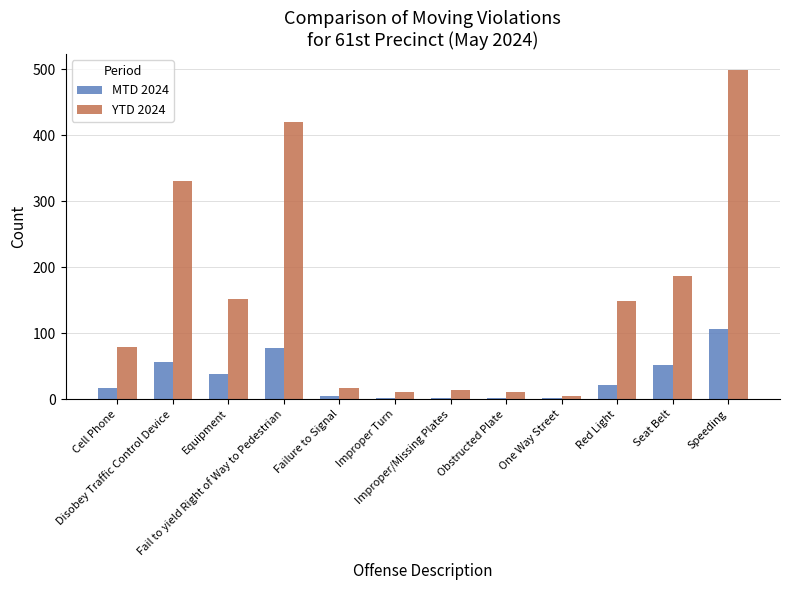

What is the sum of the YTD 2024 values at Fail to yield Right of Way to Pedestrian and Obstructed Plate?

430